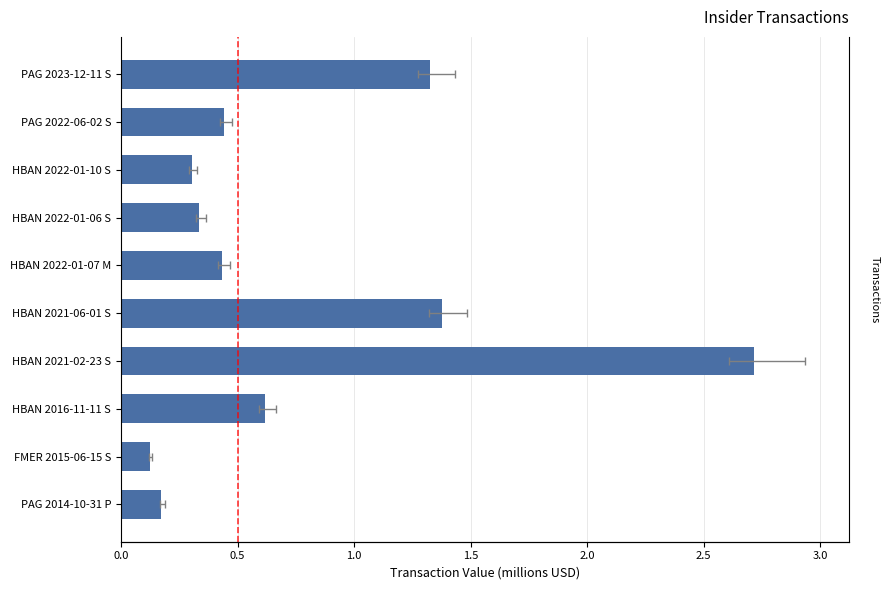

What is the sum of all values?

7.8